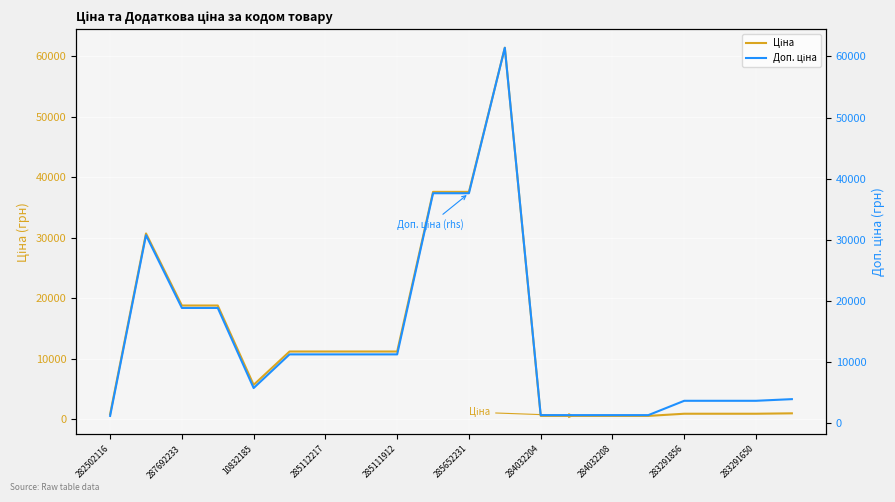

At which category is the sum across all series the highest?

11